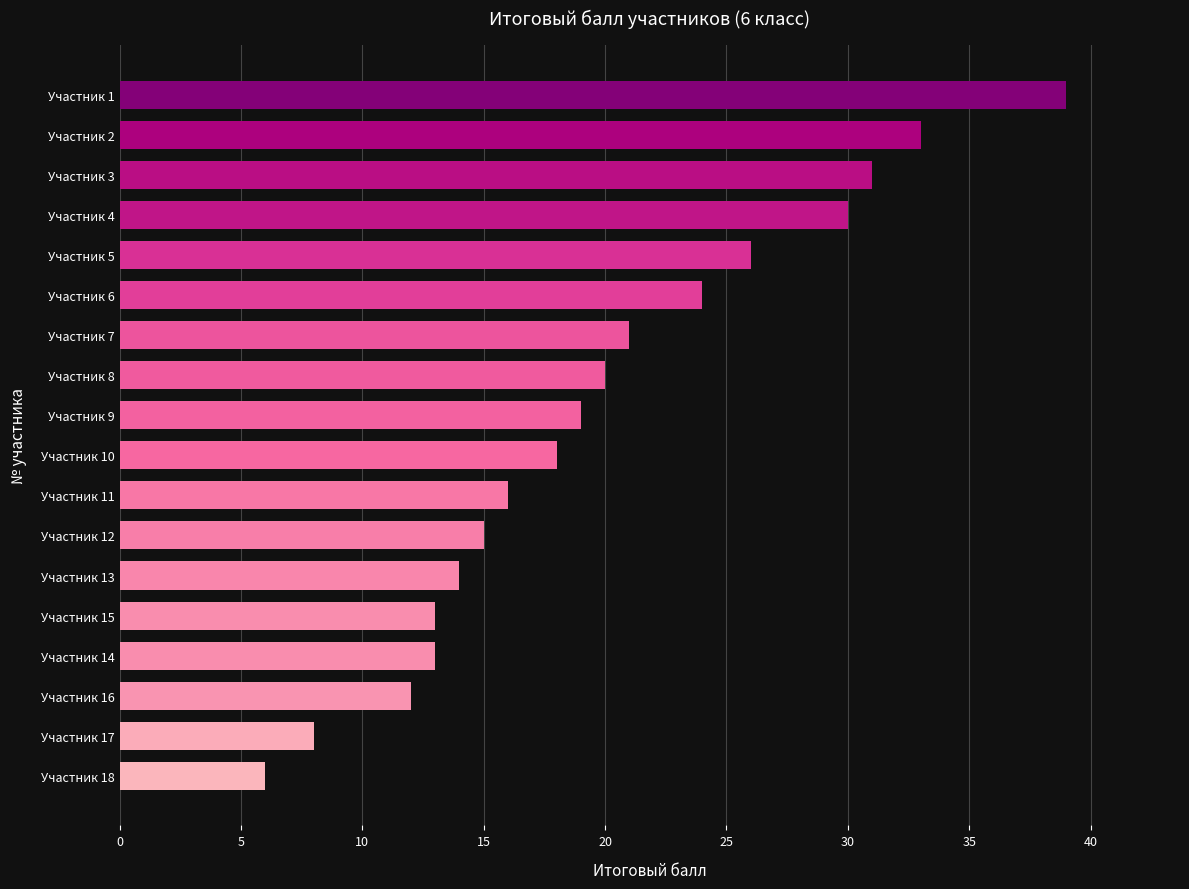

At which label is the value closest to 22?

Участник 7